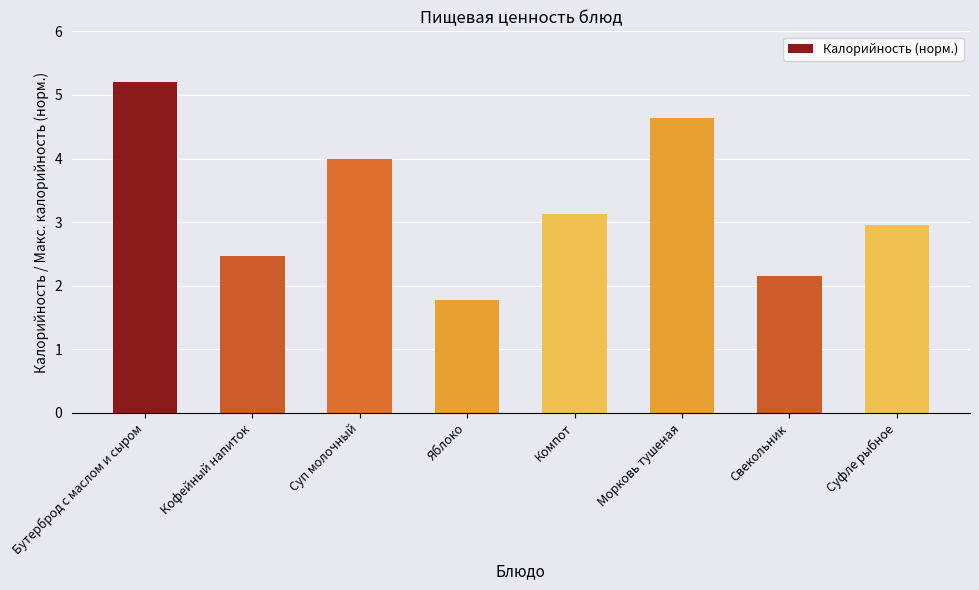

Which label corresponds to the largest value in the chart?

Бутерброд с маслом и сыром